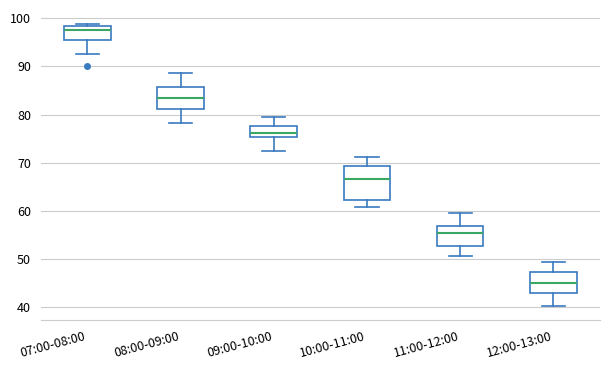

Reading left to right, read every box against the y-axis: the position of its median line, the range the box covers, and the ends of its whiskers. The values are not printed on the chart, so give them approximately, as read against the axis.

07:00-08:00: median 98 (just below the box's upper edge), box 95 to 98, whiskers 93 to 99
08:00-09:00: median 83, box 81 to 86, whiskers 78 to 89
09:00-10:00: median 76, box 75 to 78, whiskers 72 to 80
10:00-11:00: median 67, box 62 to 69, whiskers 61 to 71
11:00-12:00: median 55, box 53 to 57, whiskers 51 to 60
12:00-13:00: median 45, box 43 to 47, whiskers 40 to 49